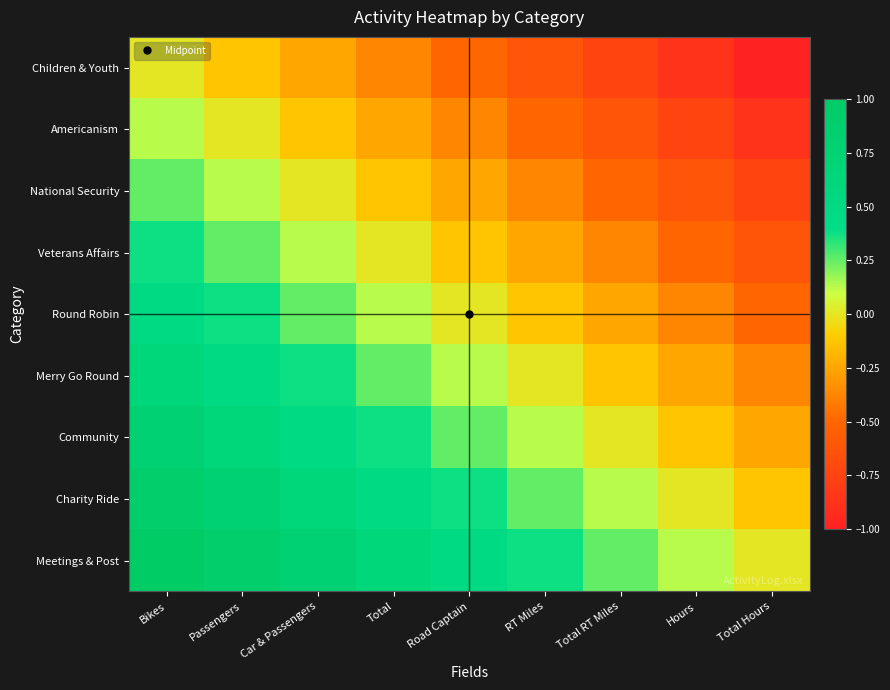

Count the number of data series in this chart.

9